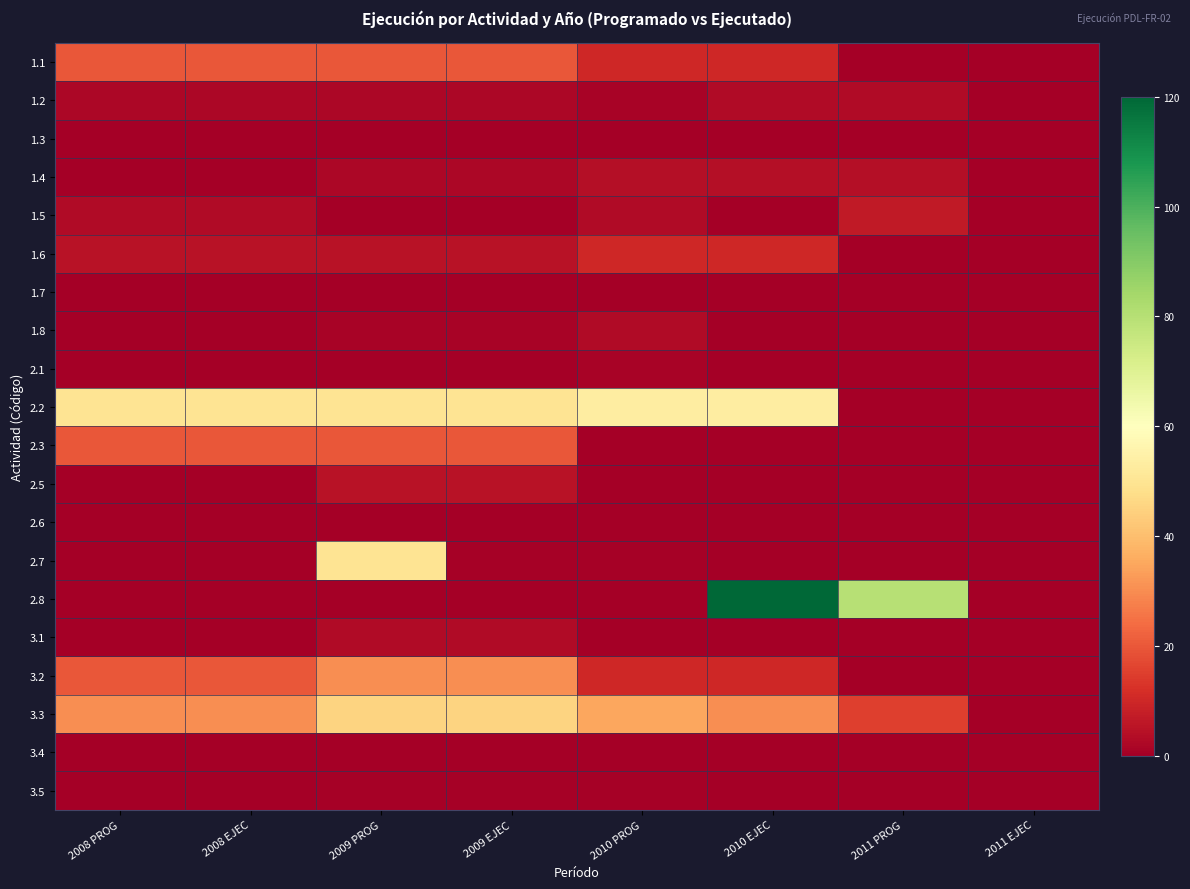

Reading left to right, transcribe all the data shown in this chart.

1.1: 2008 PROG=20.0	2008 EJEC=20.0	2009 PROG=20.0	2009 EJEC=20.0	2010 PROG=10.0	2010 EJEC=10.0	2011 PROG=0.0	2011 EJEC=0.0
1.2: 2008 PROG=2.0	2008 EJEC=2.0	2009 PROG=2.0	2009 EJEC=2.0	2010 PROG=1.0	2010 EJEC=3.0	2011 PROG=3.0	2011 EJEC=0.0
1.3: 2008 PROG=0.0	2008 EJEC=0.0	2009 PROG=0.0	2009 EJEC=0.0	2010 PROG=0.0	2010 EJEC=0.0	2011 PROG=0.0	2011 EJEC=0.0
1.4: 2008 PROG=0.0	2008 EJEC=0.0	2009 PROG=2.0	2009 EJEC=2.0	2010 PROG=4.0	2010 EJEC=4.0	2011 PROG=4.0	2011 EJEC=0.0
1.5: 2008 PROG=3.0	2008 EJEC=3.0	2009 PROG=0.0	2009 EJEC=0.0	2010 PROG=3.0	2010 EJEC=0.0	2011 PROG=7.0	2011 EJEC=0.0
1.6: 2008 PROG=5.0	2008 EJEC=5.0	2009 PROG=5.0	2009 EJEC=5.0	2010 PROG=10.0	2010 EJEC=10.0	2011 PROG=0.0	2011 EJEC=0.0
1.7: 2008 PROG=0.0	2008 EJEC=0.0	2009 PROG=0.0	2009 EJEC=0.0	2010 PROG=0.0	2010 EJEC=0.0	2011 PROG=0.0	2011 EJEC=0.0
1.8: 2008 PROG=0.0	2008 EJEC=0.0	2009 PROG=1.0	2009 EJEC=1.0	2010 PROG=3.0	2010 EJEC=0.0	2011 PROG=0.0	2011 EJEC=0.0
2.1: 2008 PROG=0.0	2008 EJEC=0.0	2009 PROG=0.0	2009 EJEC=0.0	2010 PROG=1.0	2010 EJEC=0.0	2011 PROG=0.0	2011 EJEC=0.0
2.2: 2008 PROG=50.0	2008 EJEC=50.0	2009 PROG=50.0	2009 EJEC=50.0	2010 PROG=53.0	2010 EJEC=53.0	2011 PROG=0.0	2011 EJEC=0.0
2.3: 2008 PROG=20.0	2008 EJEC=20.0	2009 PROG=20.0	2009 EJEC=20.0	2010 PROG=0.0	2010 EJEC=0.0	2011 PROG=0.0	2011 EJEC=0.0
2.5: 2008 PROG=0.0	2008 EJEC=0.0	2009 PROG=5.0	2009 EJEC=5.0	2010 PROG=0.0	2010 EJEC=0.0	2011 PROG=0.0	2011 EJEC=0.0
2.6: 2008 PROG=0.2	2008 EJEC=0.2	2009 PROG=0.2	2009 EJEC=0.2	2010 PROG=0.2	2010 EJEC=0.0	2011 PROG=0.0	2011 EJEC=0.0
2.7: 2008 PROG=0.0	2008 EJEC=0.0	2009 PROG=50.0	2009 EJEC=0.5	2010 PROG=0.5	2010 EJEC=0.0	2011 PROG=0.0	2011 EJEC=0.0
2.8: 2008 PROG=0.0	2008 EJEC=0.0	2009 PROG=0.0	2009 EJEC=0.0	2010 PROG=0.0	2010 EJEC=120.0	2011 PROG=80.0	2011 EJEC=0.0
3.1: 2008 PROG=0.0	2008 EJEC=0.0	2009 PROG=3.0	2009 EJEC=3.0	2010 PROG=0.0	2010 EJEC=0.0	2011 PROG=0.0	2011 EJEC=0.0
3.2: 2008 PROG=20.0	2008 EJEC=20.0	2009 PROG=30.0	2009 EJEC=30.0	2010 PROG=10.0	2010 EJEC=10.0	2011 PROG=0.0	2011 EJEC=0.0
3.3: 2008 PROG=30.0	2008 EJEC=30.0	2009 PROG=45.0	2009 EJEC=45.0	2010 PROG=35.0	2010 EJEC=30.0	2011 PROG=15.0	2011 EJEC=0.0
3.4: 2008 PROG=0.0	2008 EJEC=0.0	2009 PROG=0.0	2009 EJEC=0.0	2010 PROG=0.0	2010 EJEC=0.0	2011 PROG=0.0	2011 EJEC=0.0
3.5: 2008 PROG=0.0	2008 EJEC=0.0	2009 PROG=0.5	2009 EJEC=0.5	2010 PROG=0.5	2010 EJEC=0.1	2011 PROG=0.1	2011 EJEC=0.0